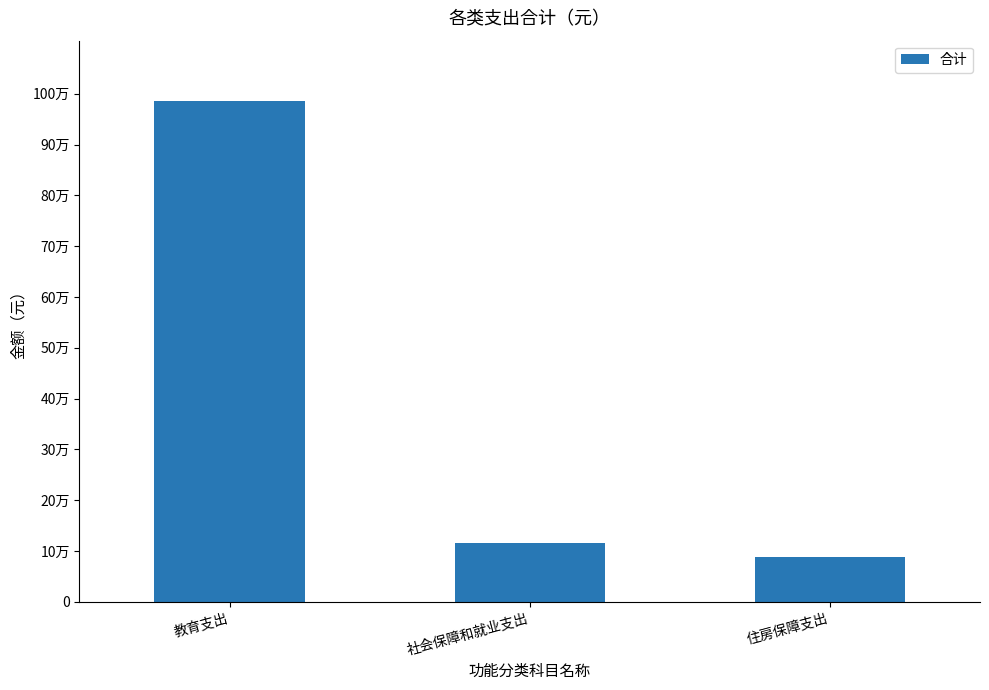

Reading right to left, extract all data points from this chart.

住房保障支出=88116.2	社会保障和就业支出=115215.0	教育支出=986063.0